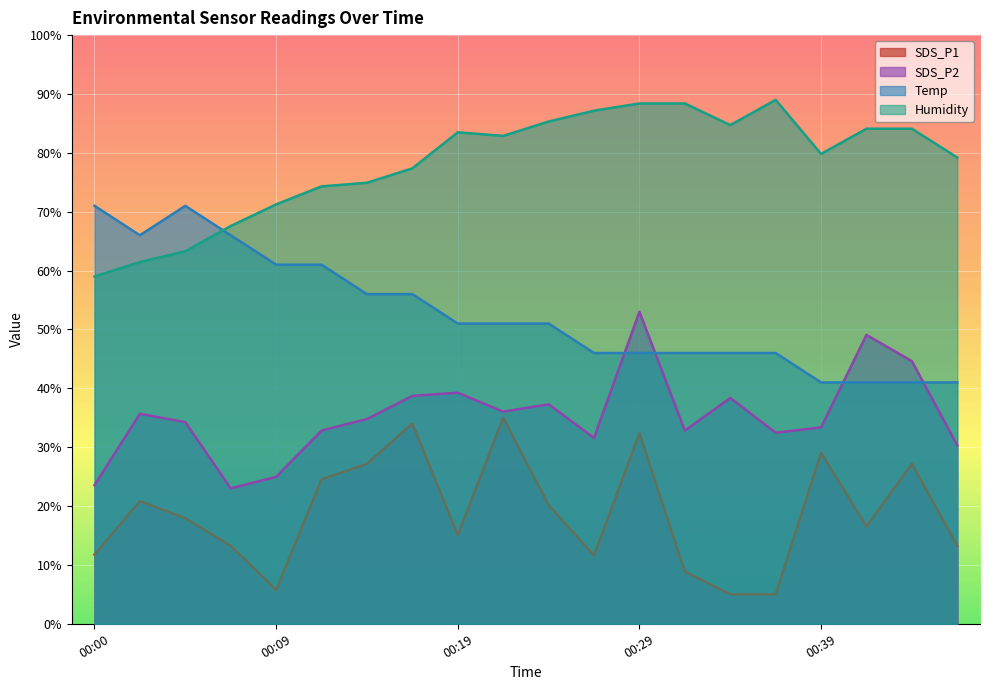

Which series has the largest total across all categories?

Humidity